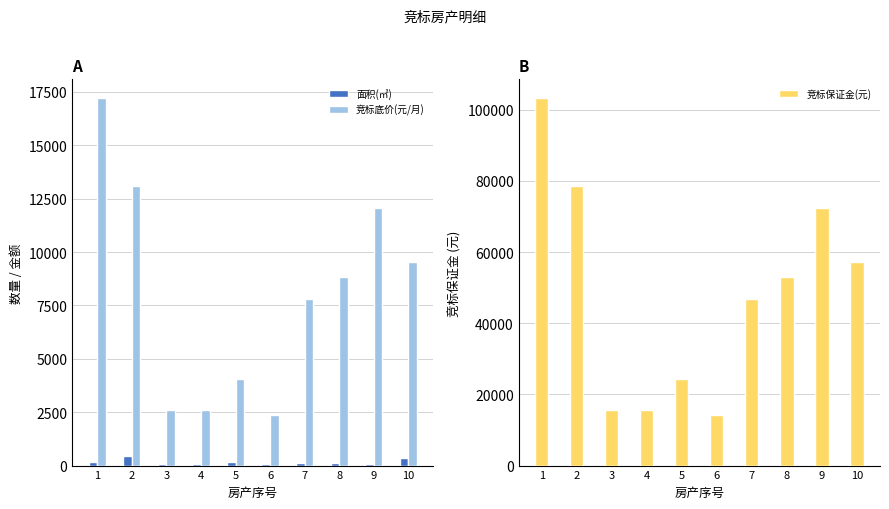

True or false: 竞标保证金(元) has a value of 78486.0 at 2.

True